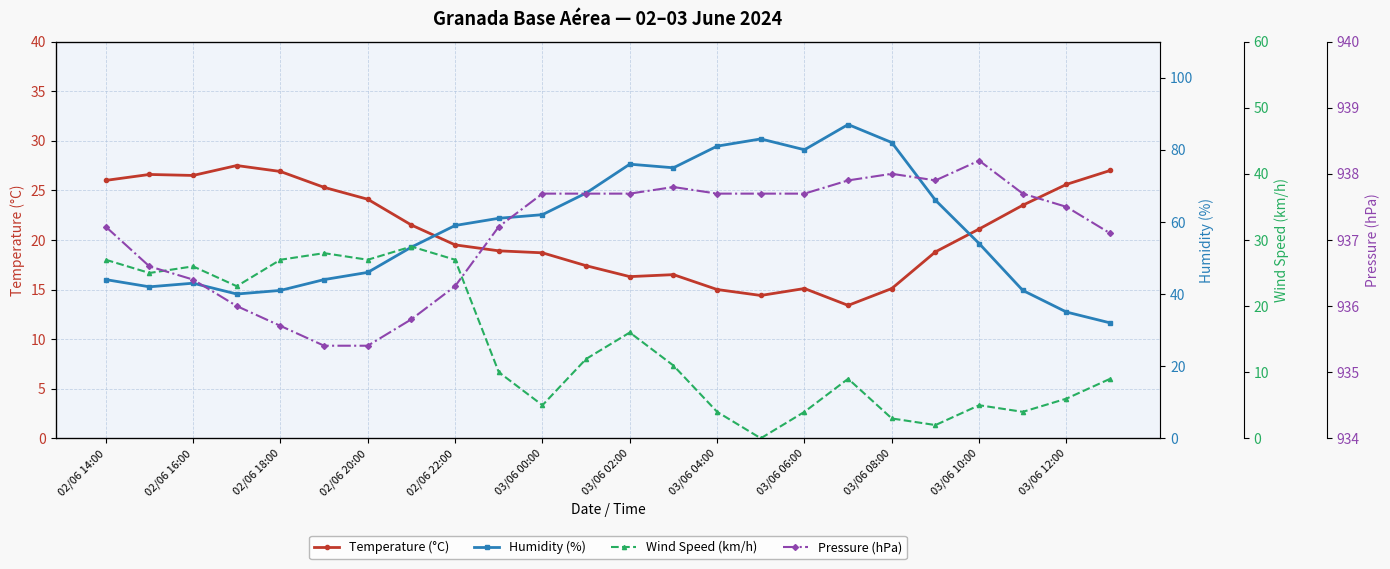

How many lines are shown in the chart?

4